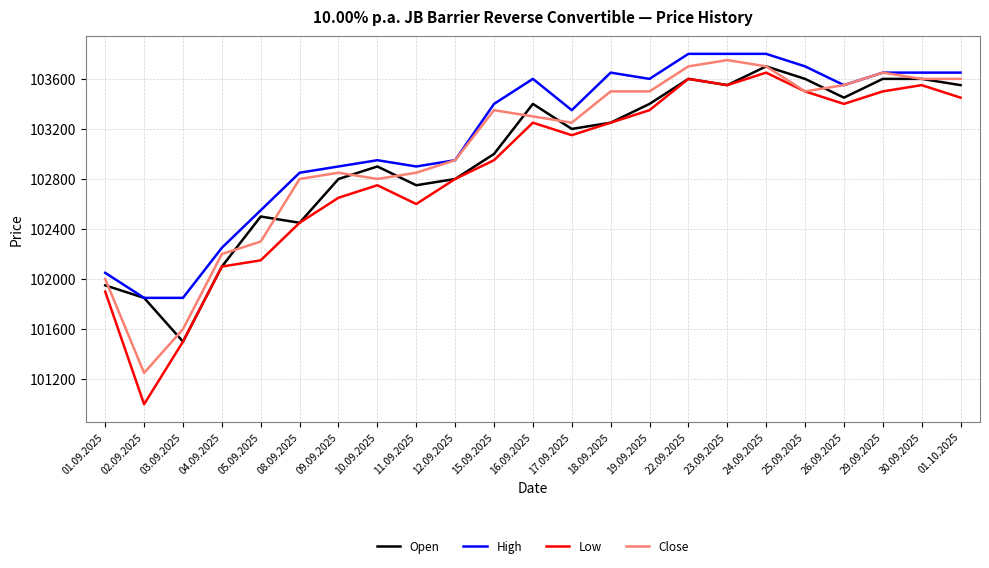

What value does the Low series have at 22.09.2025, to the nearest 10?

103600